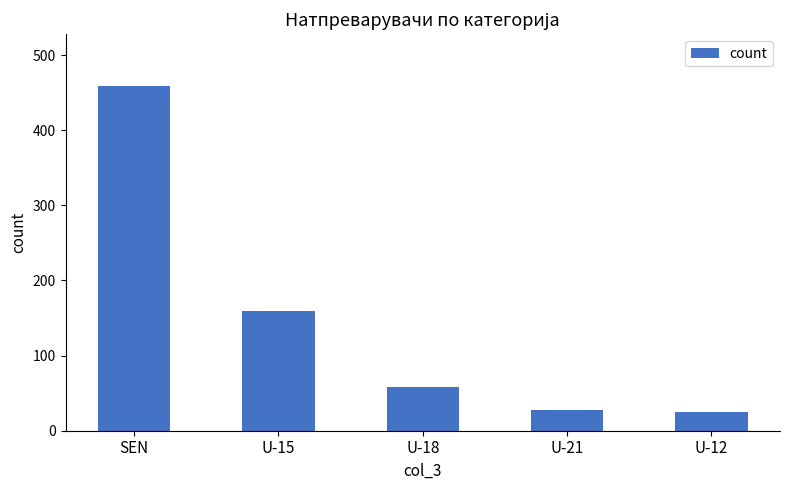

Which has a higher value, SEN or U-21?

SEN